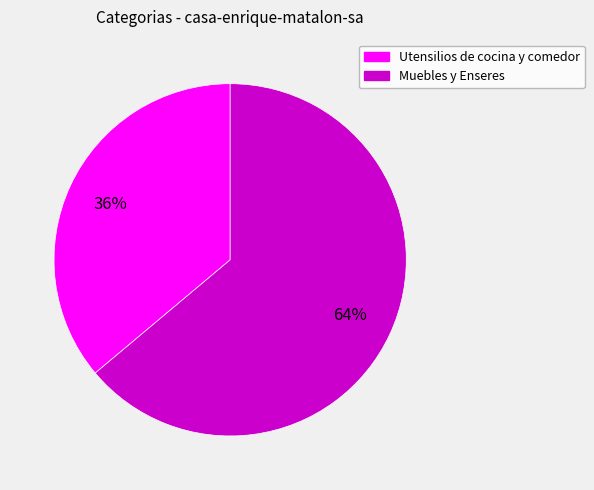

Approximately how many times larger is the value at Utensilios de cocina y comedor compared to Muebles y Enseres?

0.6